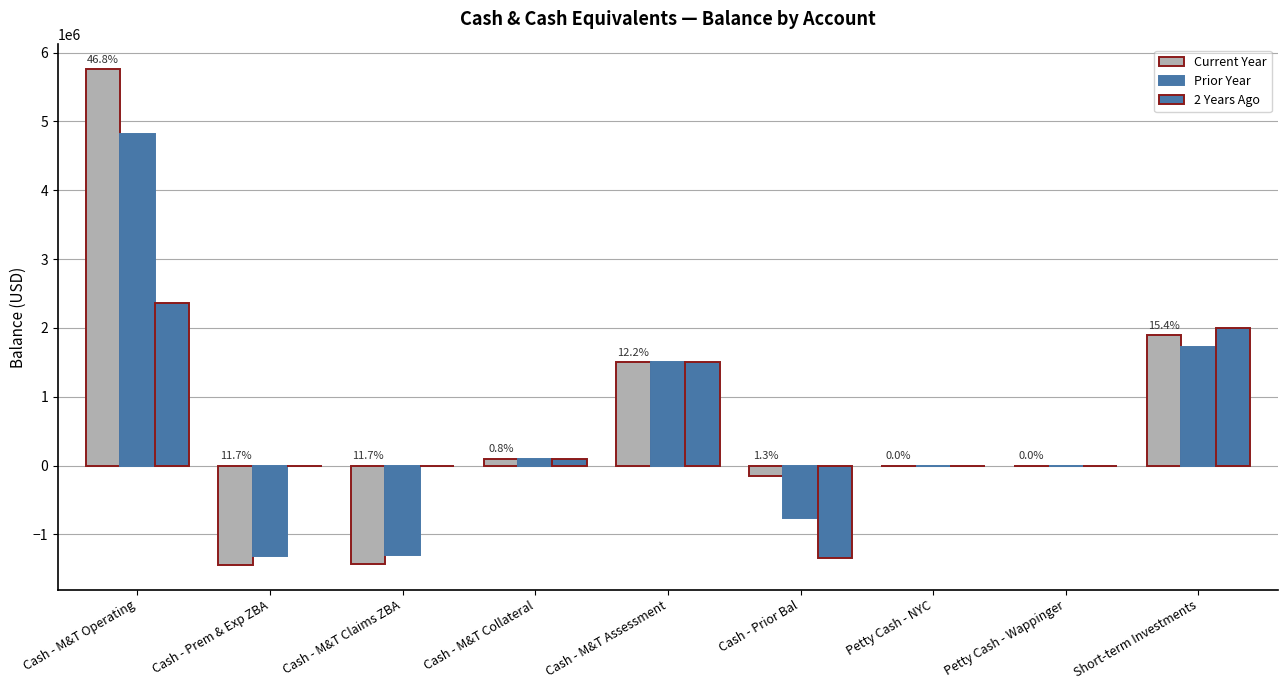

Which series has the widest spread of values?

Current Year